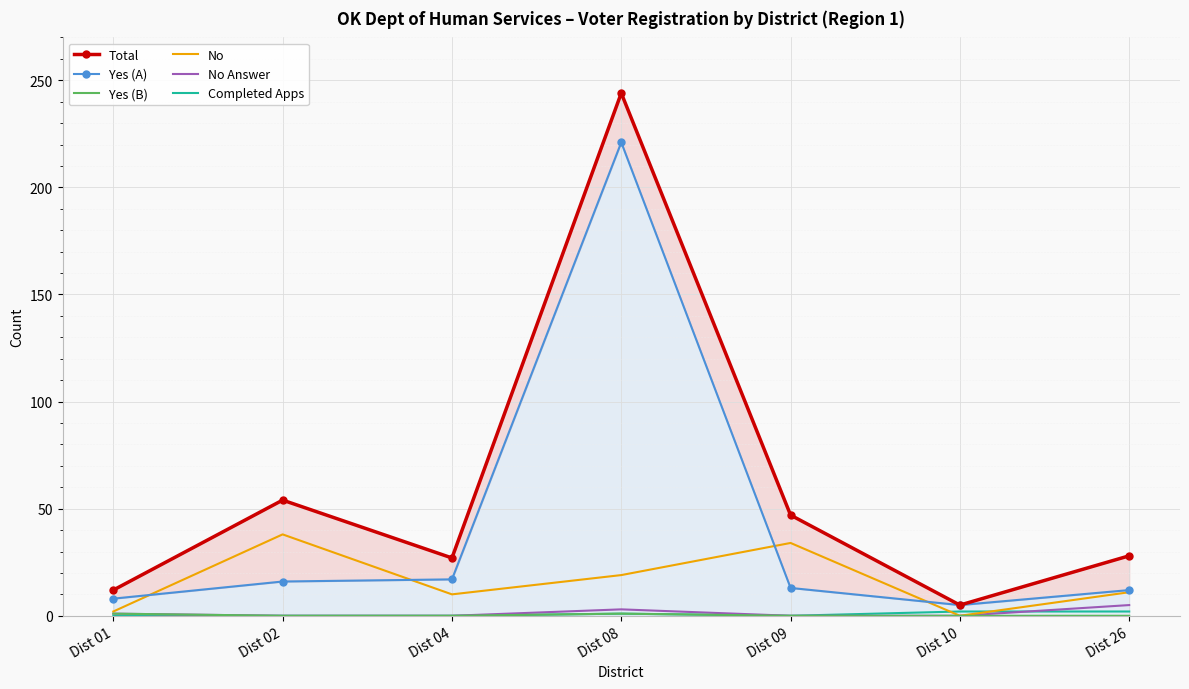

True or false: No and No Answer cross at least once.

False